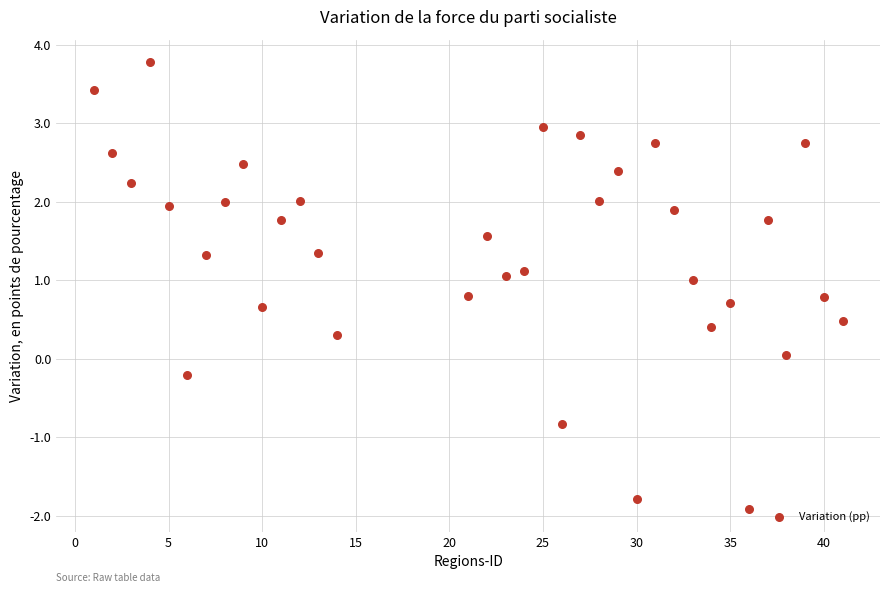

What is the range of X values (max minus min)?

40.0